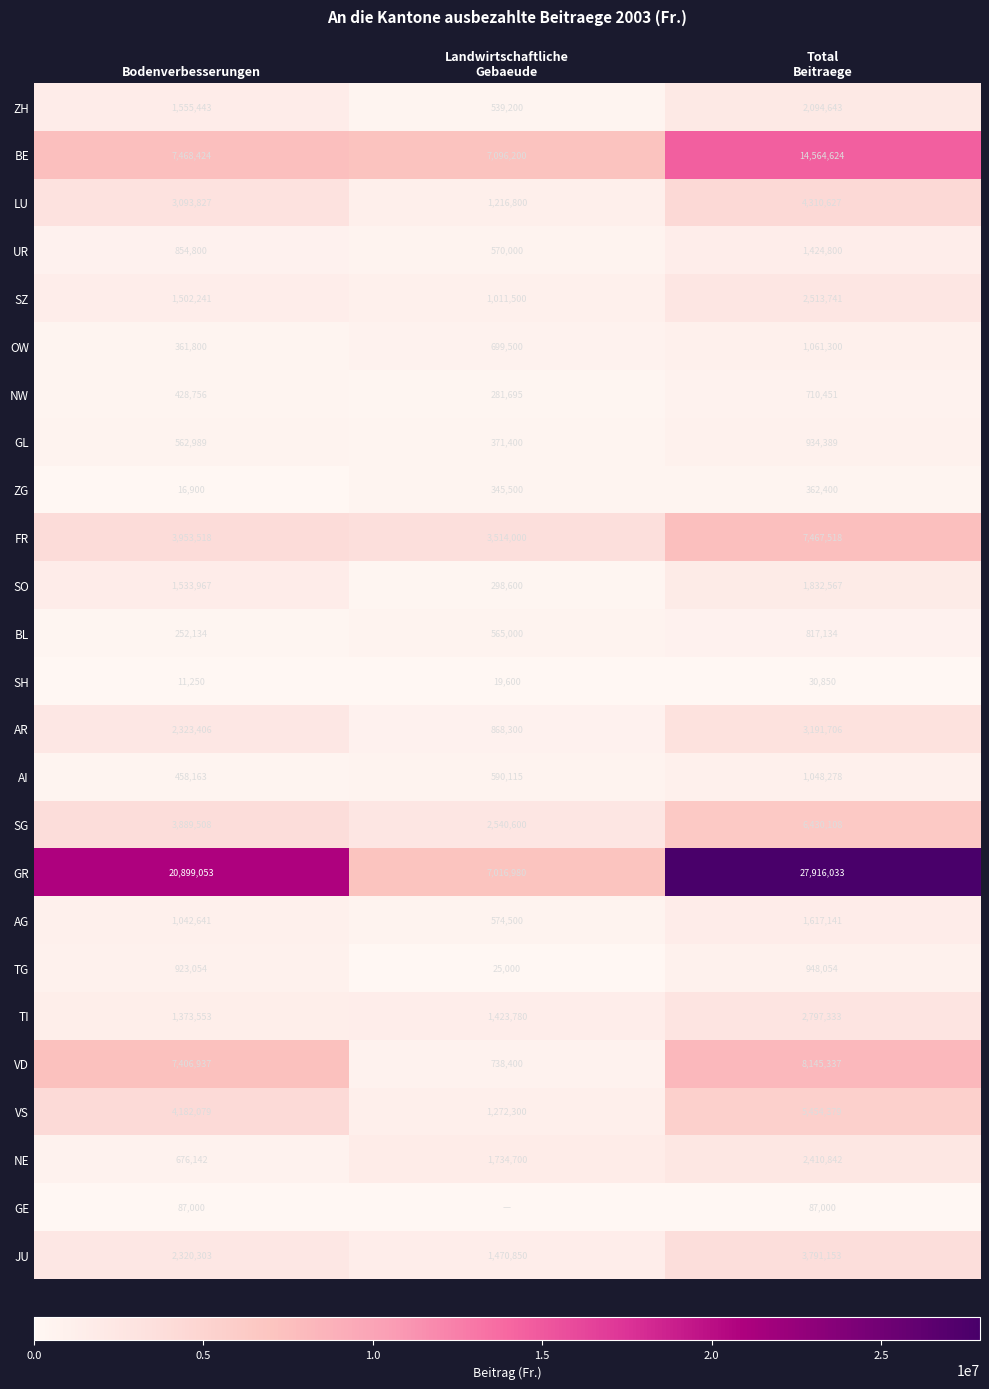

What is the highest value of the UR series?

1424800